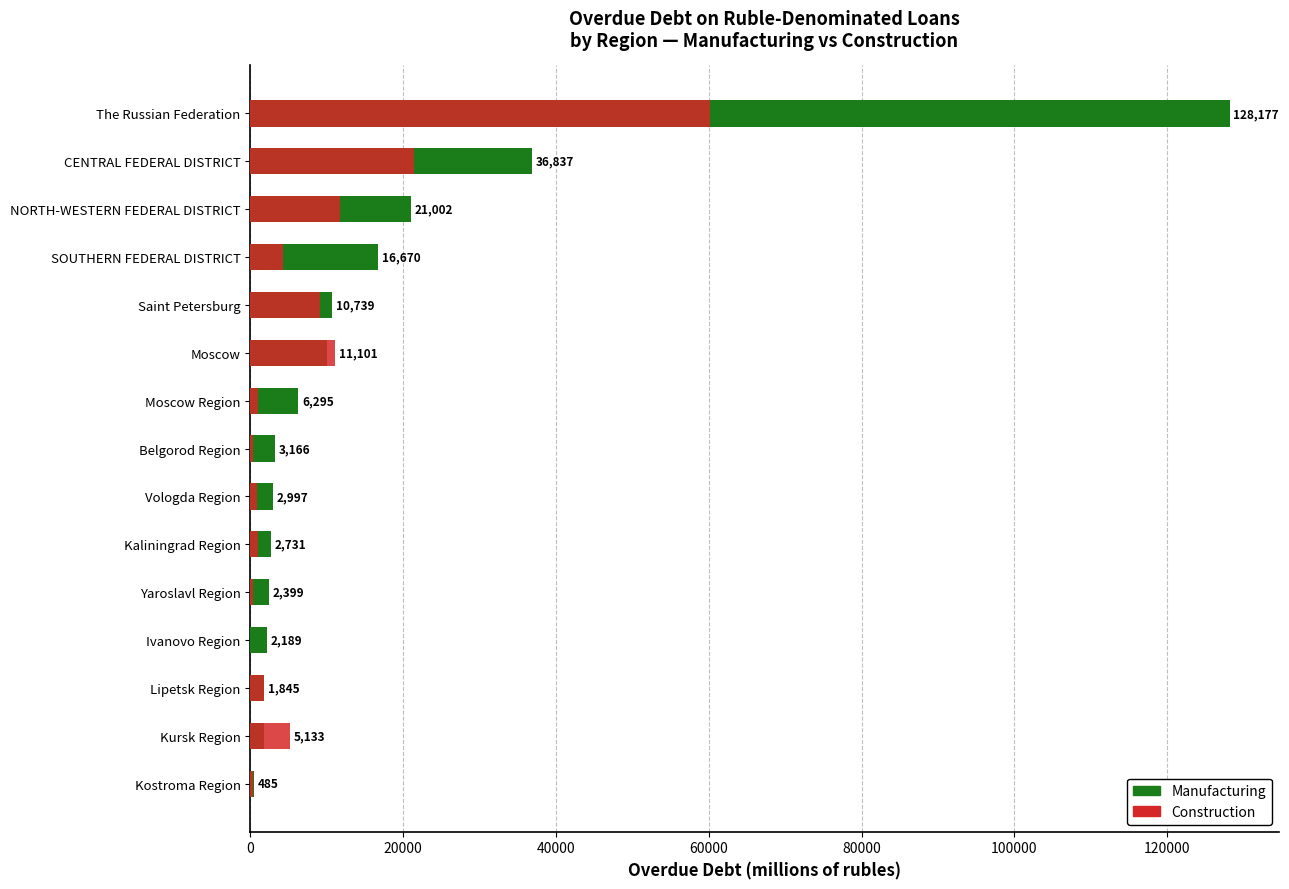

Is it true that Manufacturing equals 2399 at 10?

True